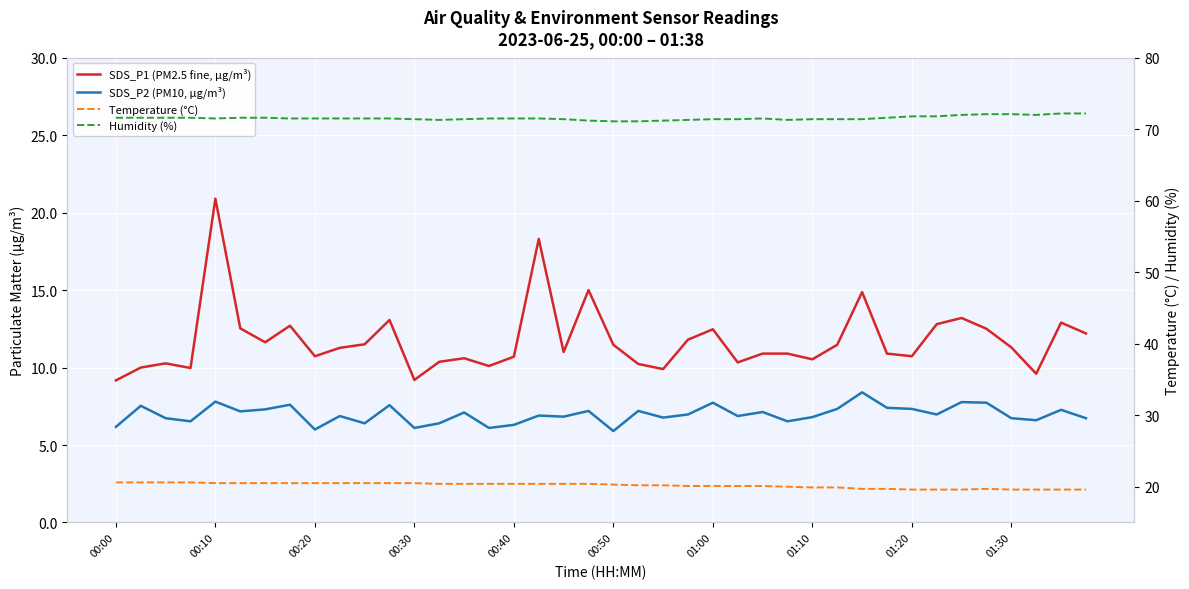

What is the total value across all series at 37?

107.8